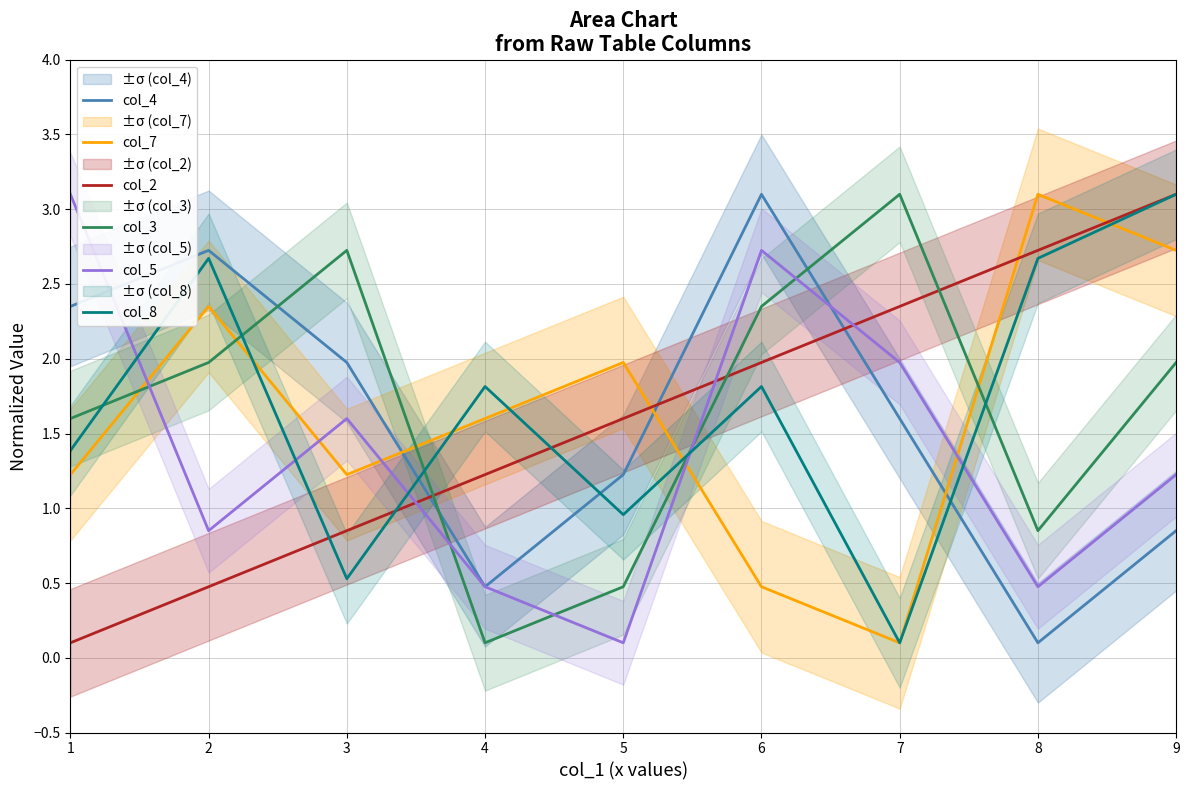

What is the value of the col_7 point at the 9th from the left?

2.7